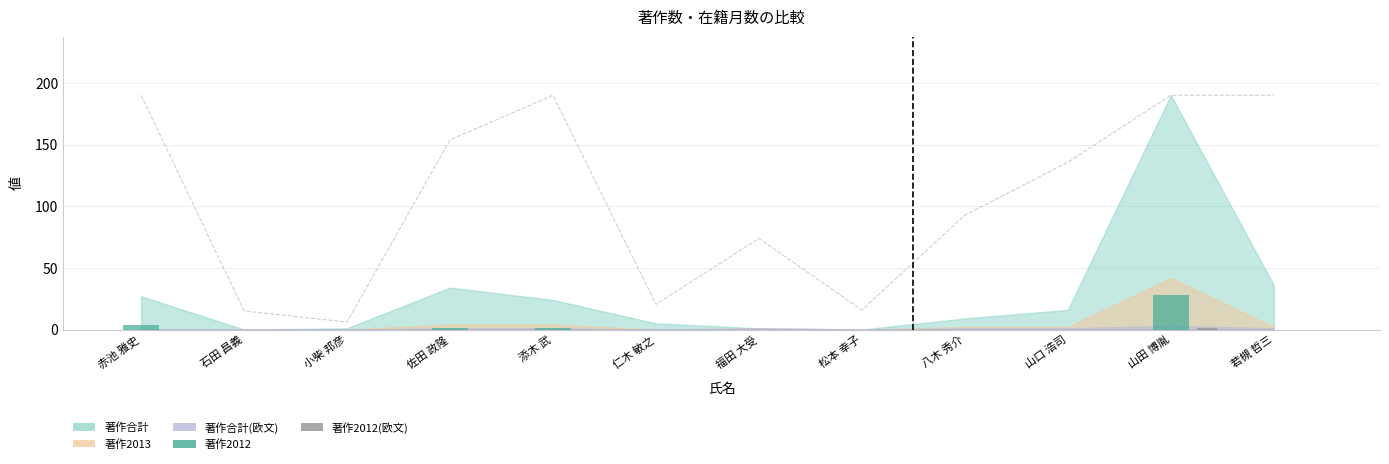

The 著作2012(欧文) series shows -0.5 at 赤池 雅史. True or false?

False